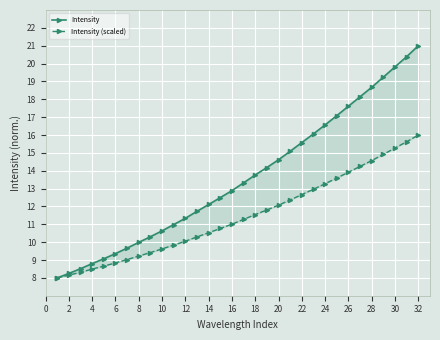

Between 16 and 14, which is larger?

16